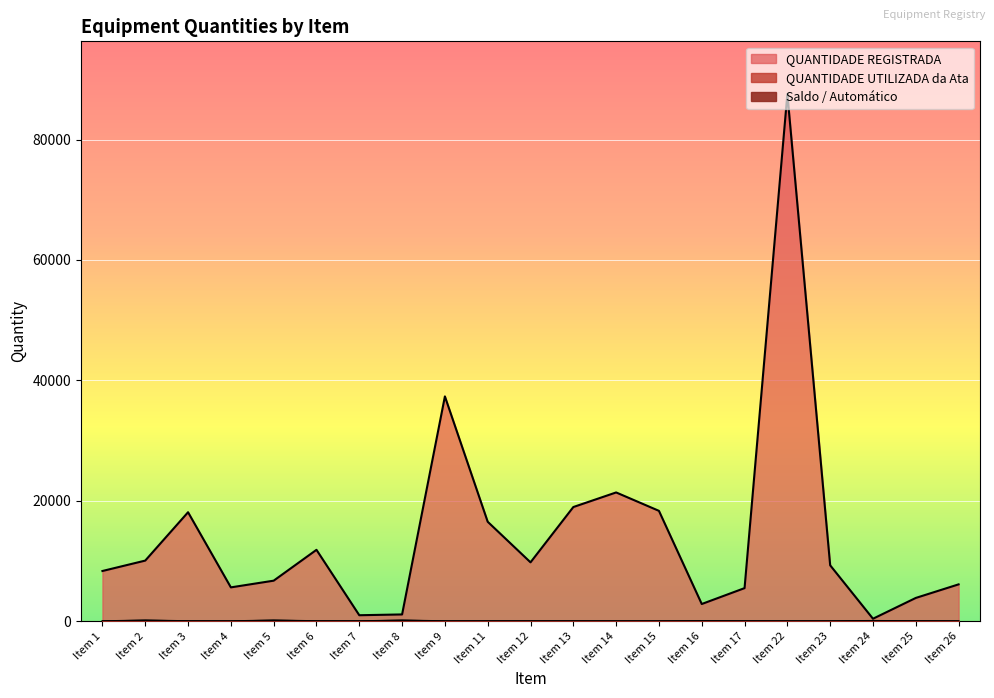

Reading left to right, extract all data points from this chart.

QUANTIDADE REGISTRADA: Item 1=8320	Item 2=10049	Item 3=18083	Item 4=5599	Item 5=6713	Item 6=11839	Item 7=971	Item 8=1102	Item 9=37330	Item 11=16500	Item 12=9759	Item 13=18947	Item 14=21372	Item 15=18315	Item 16=2835	Item 17=5475	Item 22=87565	Item 23=9265	Item 24=389	Item 25=3845	Item 26=6099
QUANTIDADE UTILIZADA da Ata: Item 1=0	Item 2=120	Item 3=12	Item 4=0	Item 5=120	Item 6=12	Item 7=0	Item 8=120	Item 9=2	Item 11=4	Item 12=4	Item 13=4	Item 14=0	Item 15=0	Item 16=24	Item 17=8	Item 22=0	Item 23=0	Item 24=50	Item 25=12	Item 26=0
Saldo / Automático: Item 1=0	Item 2=120	Item 3=12	Item 4=0	Item 5=120	Item 6=12	Item 7=0	Item 8=120	Item 9=2	Item 11=4	Item 12=4	Item 13=4	Item 14=0	Item 15=0	Item 16=24	Item 17=8	Item 22=0	Item 23=0	Item 24=50	Item 25=12	Item 26=0